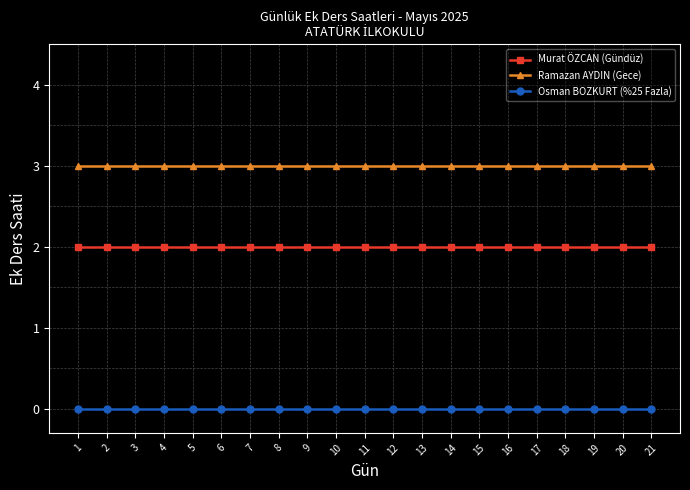

List the series in order of their overall mean, highest first.

Ramazan AYDIN (Gece), Murat ÖZCAN (Gündüz), Osman BOZKURT (%25 Fazla)